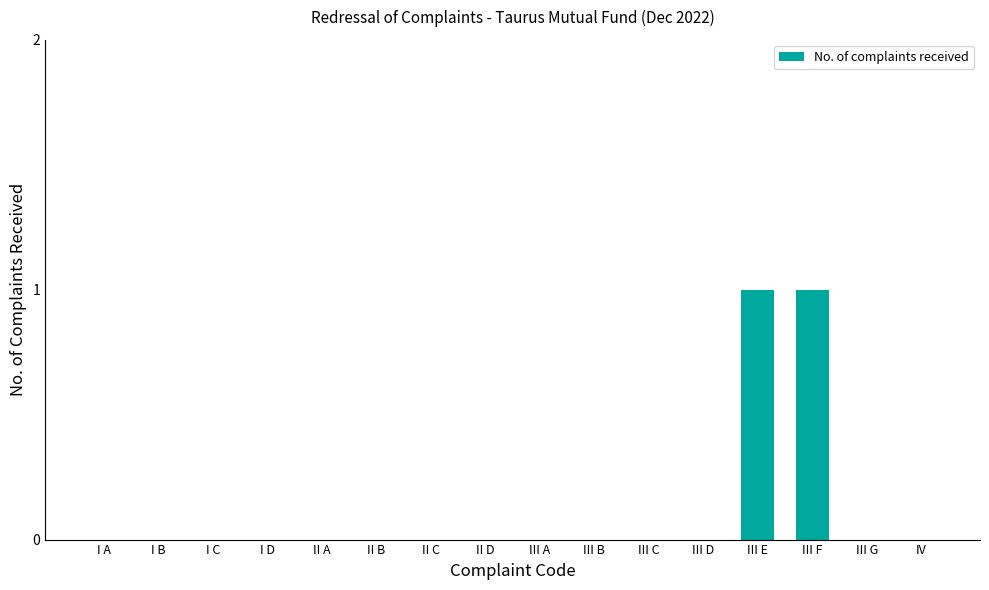

Reading right to left, extract all data points from this chart.

IV=0	III G=0	III F=1	III E=1	III D=0	III C=0	III B=0	III A=0	II D=0	II C=0	II B=0	II A=0	I D=0	I C=0	I B=0	I A=0